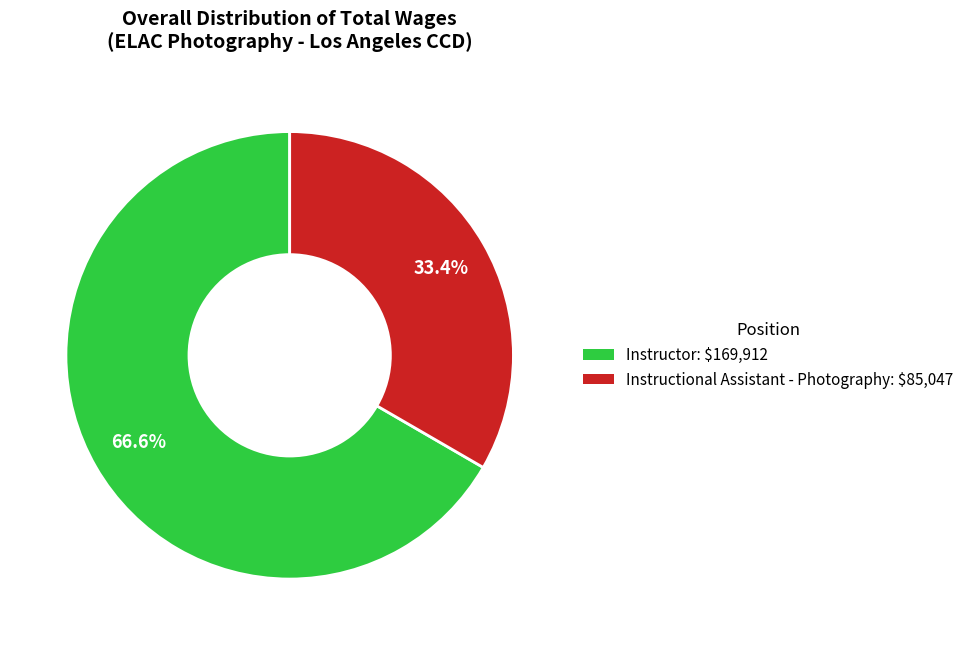

To the nearest percent, what is the difference between the largest and smallest slice percentages?

33%